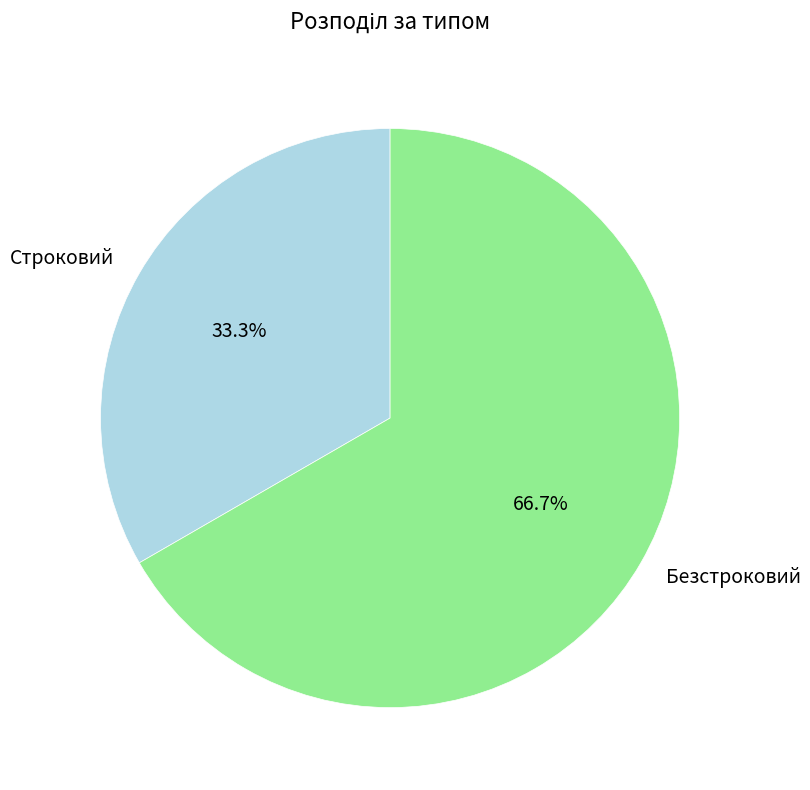

Rank the categories by value from highest to lowest.

Безстроковий, Строковий